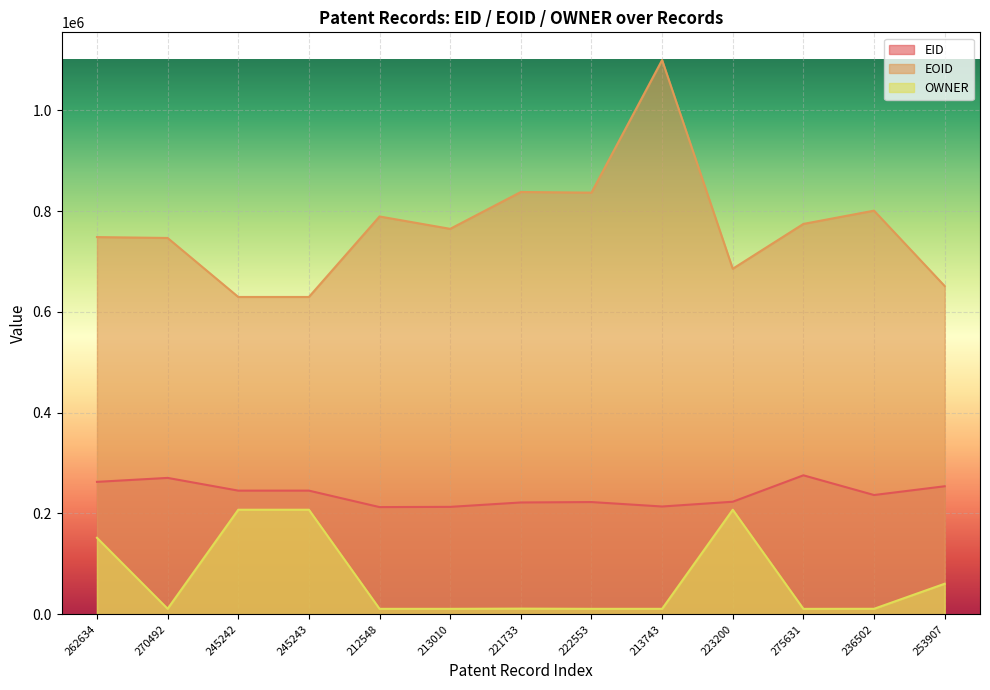

What is the difference between the highest and lowest values at 245243?

422181